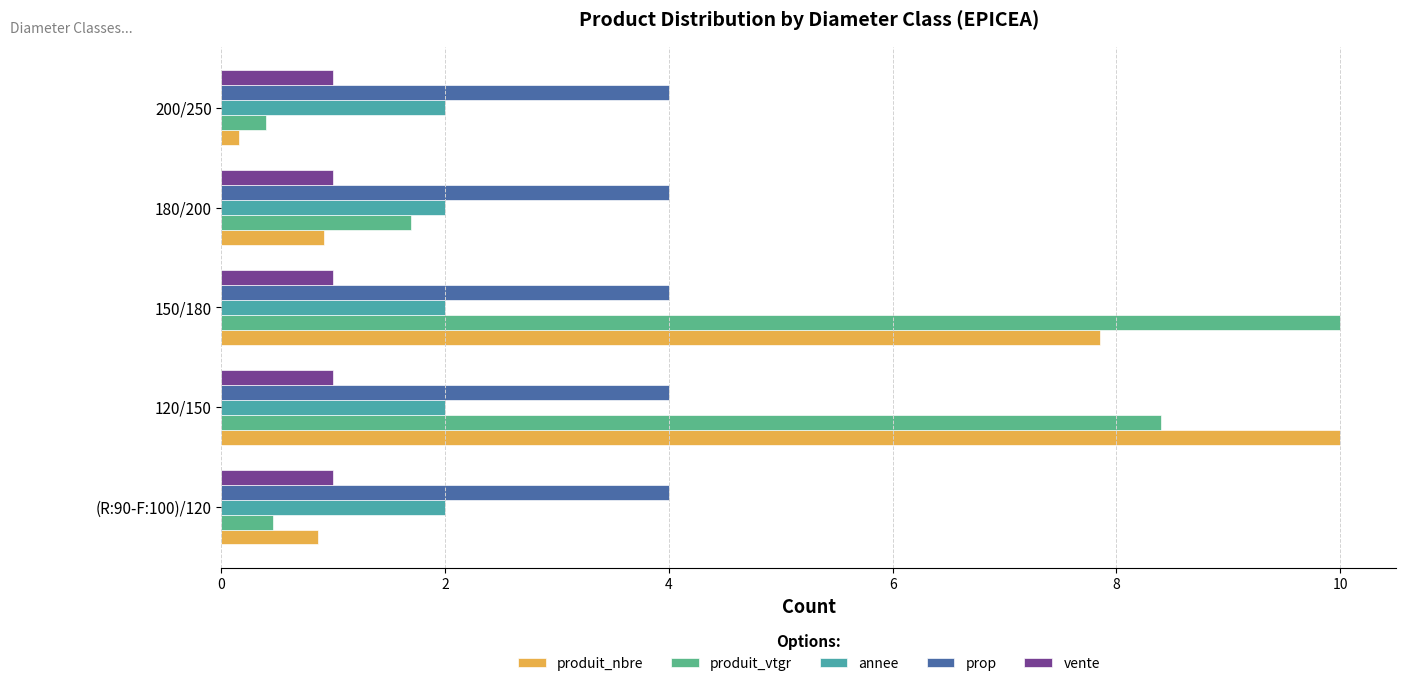

True or false: produit_nbre has a value of 13.6 at 150/180.

False